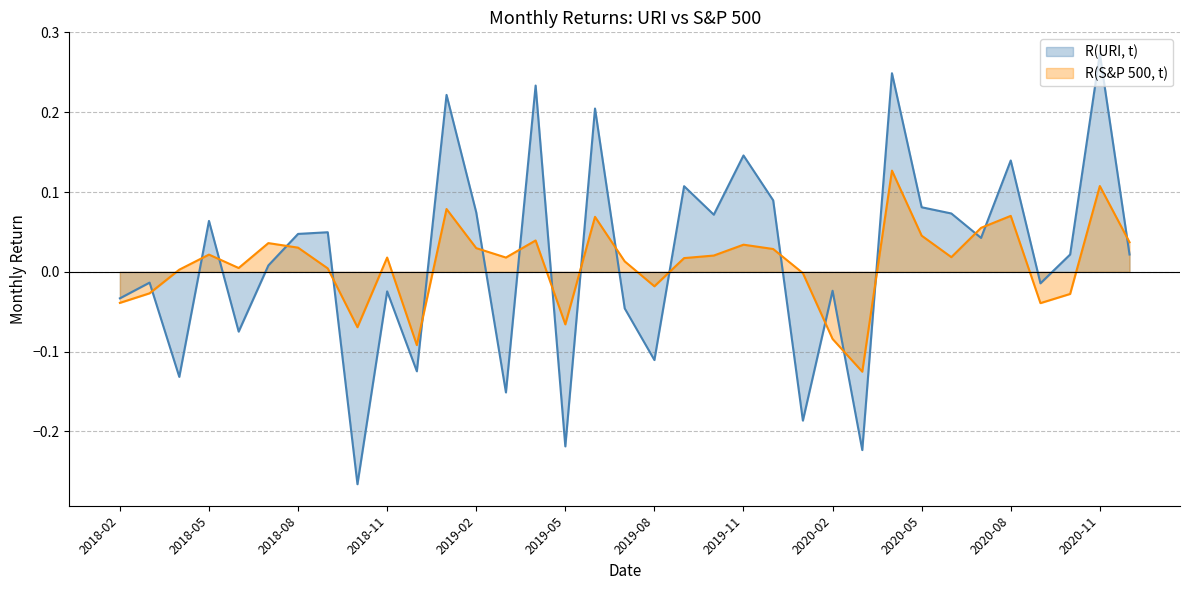

Between 2020-05 and 2020-03, which is larger?

2020-05